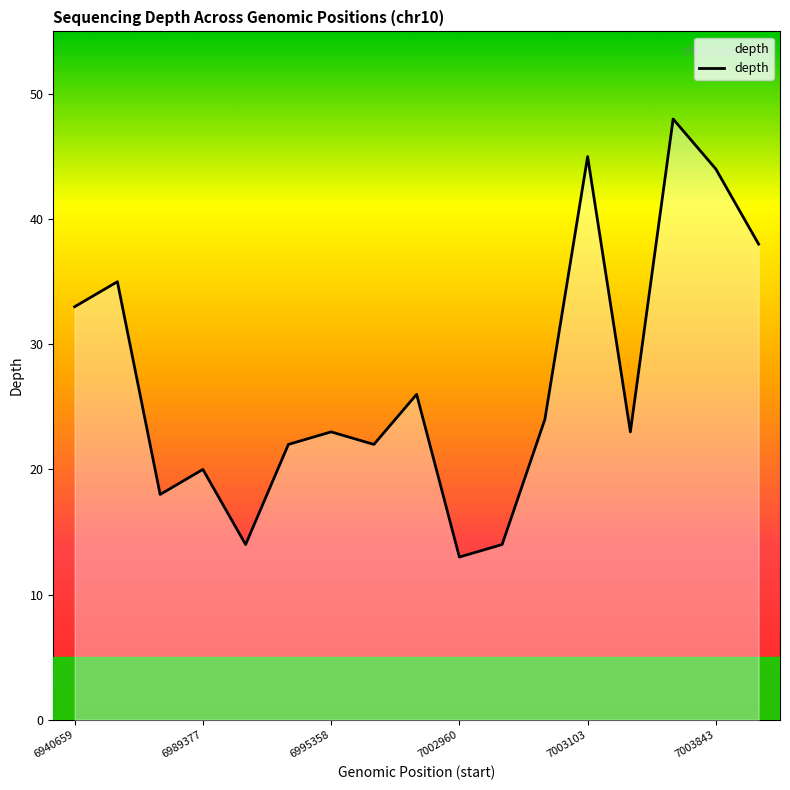

Where does the data first go above 23?

6940659